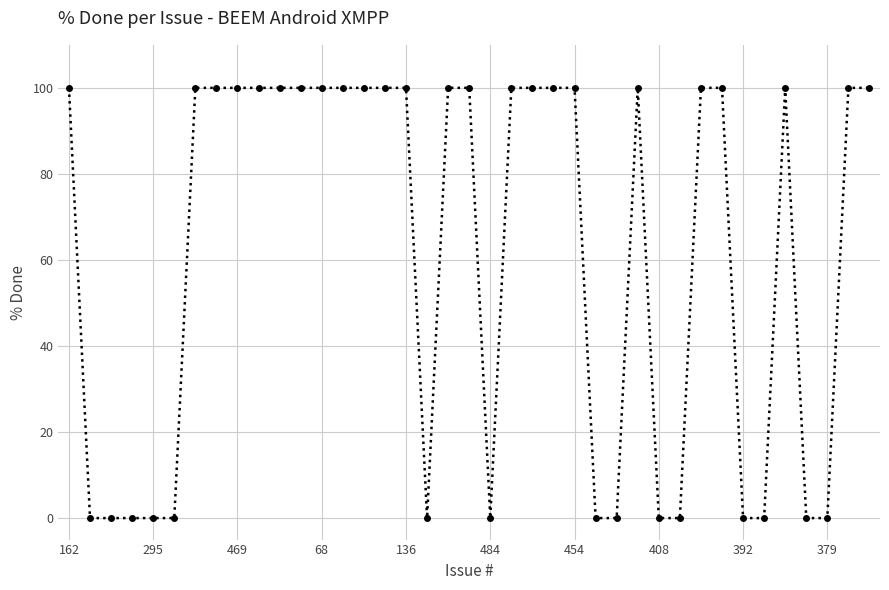

Reading right to left, extract all data points from this chart.

100	100	0	0	100	0	0	100	100	0	0	100	0	0	100	100	100	100	0	100	100	0	100	100	100	100	100	100	100	100	100	100	100	0	0	0	0	0	100